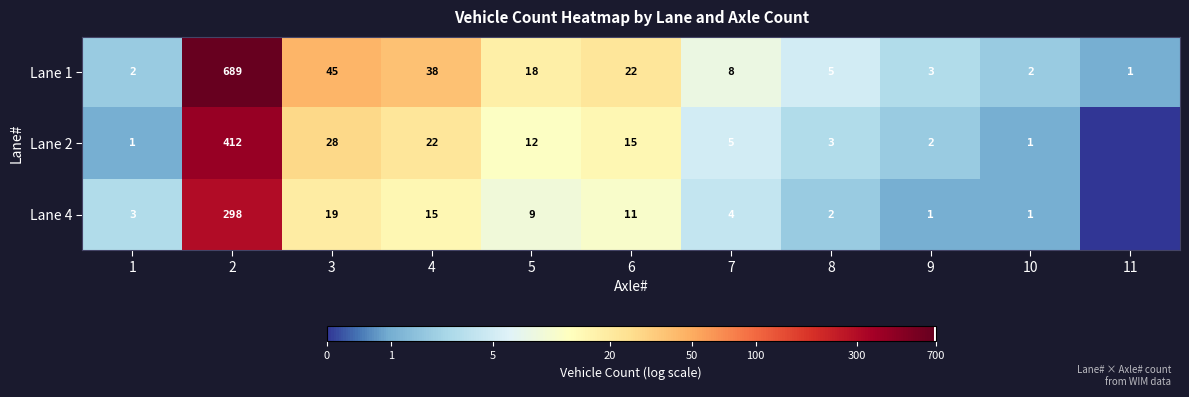

Is the value of Lane 2 at 1 greater than the value of Lane 4 at 7?

No